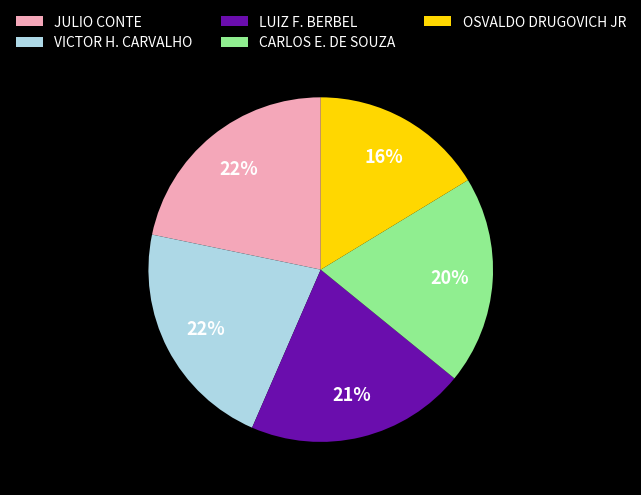

Between OSVALDO DRUGOVICH JR and VICTOR H. CARVALHO, which is larger?

VICTOR H. CARVALHO